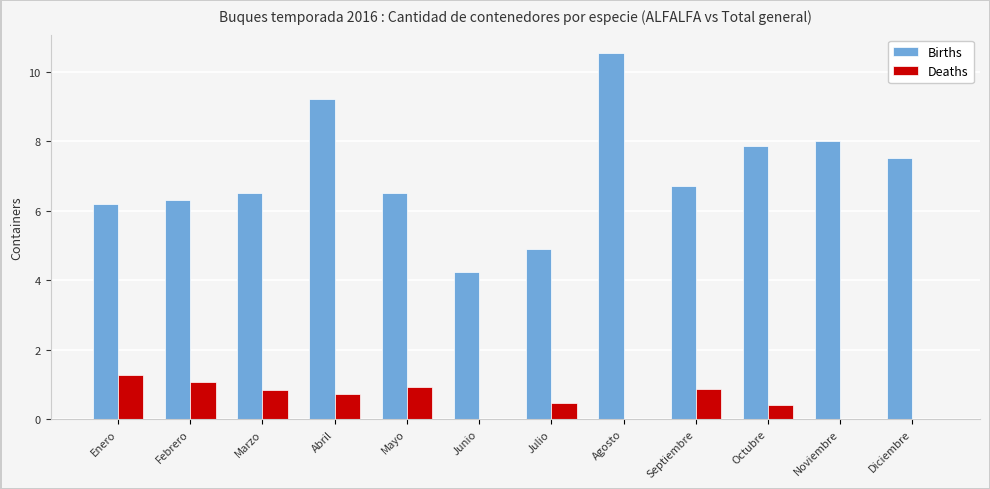

Are the bars horizontal?

No